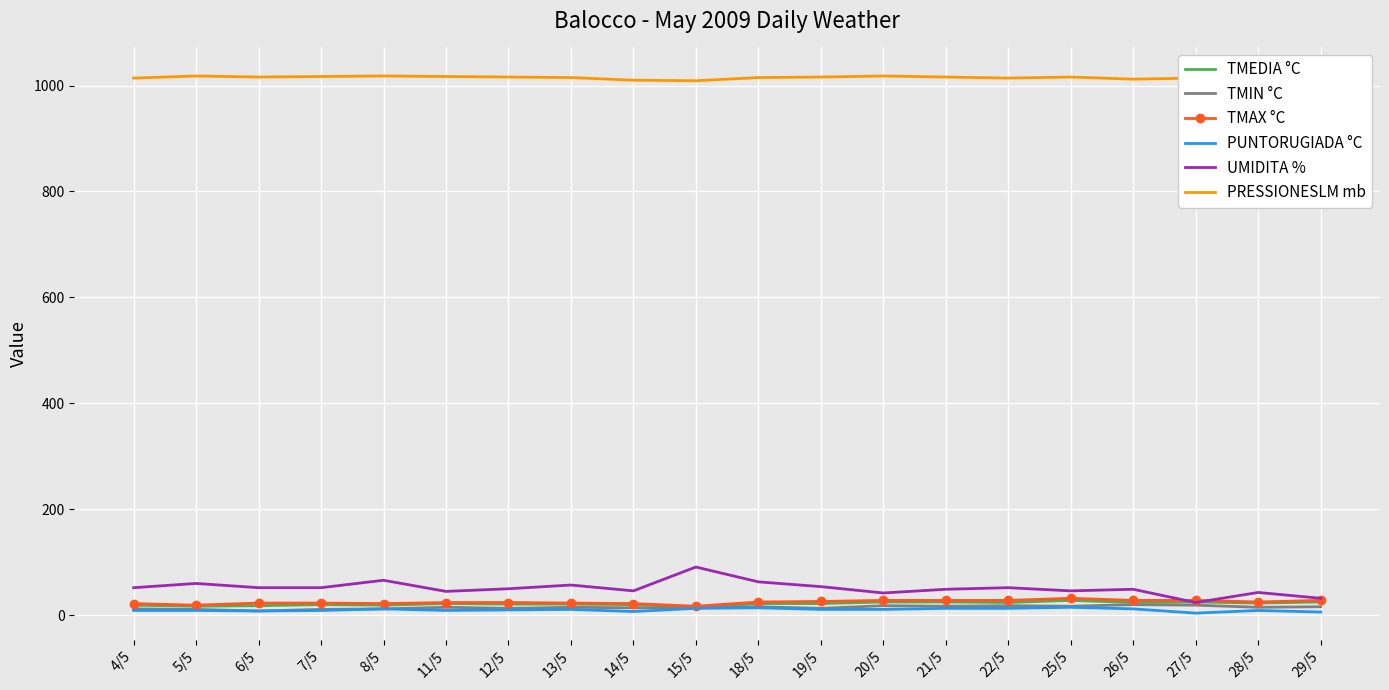

True or false: TMEDIA °C and TMIN °C cross at least once.

False